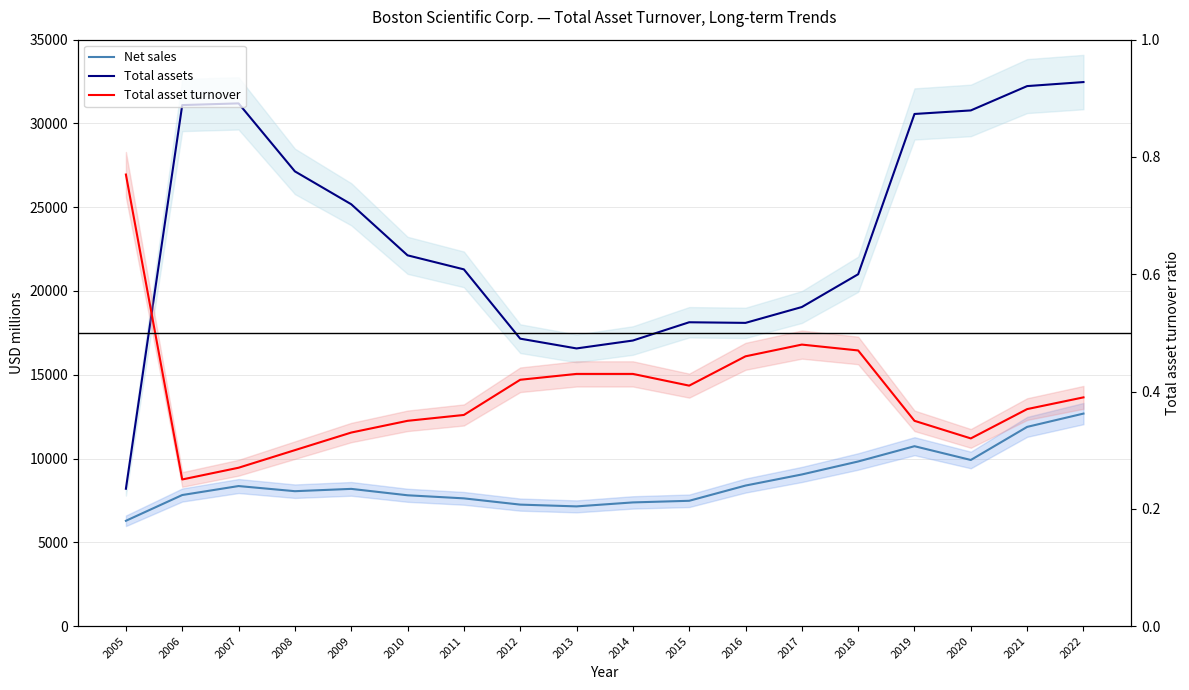

The value of Total assets at 2010 is 22128.0. True or false?

True